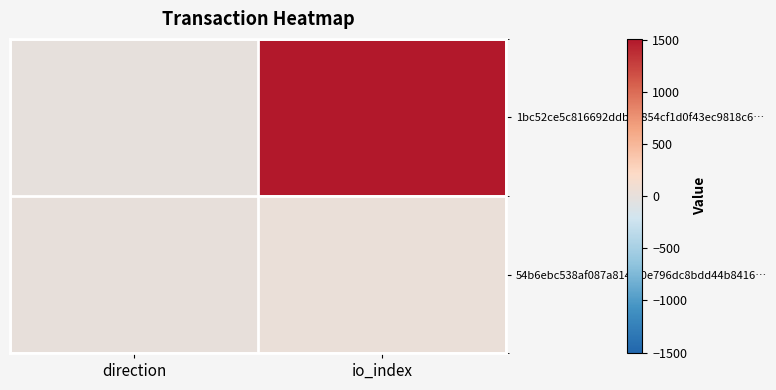

Reading right to left, list all the values displayed in this chart.

1bc52ce5c816692ddb94854cf1d0f43ec9818c6…: io_index=1507	direction=-1
54b6ebc538af087a814f50e796dc8bdd44b8416…: io_index=33	direction=1